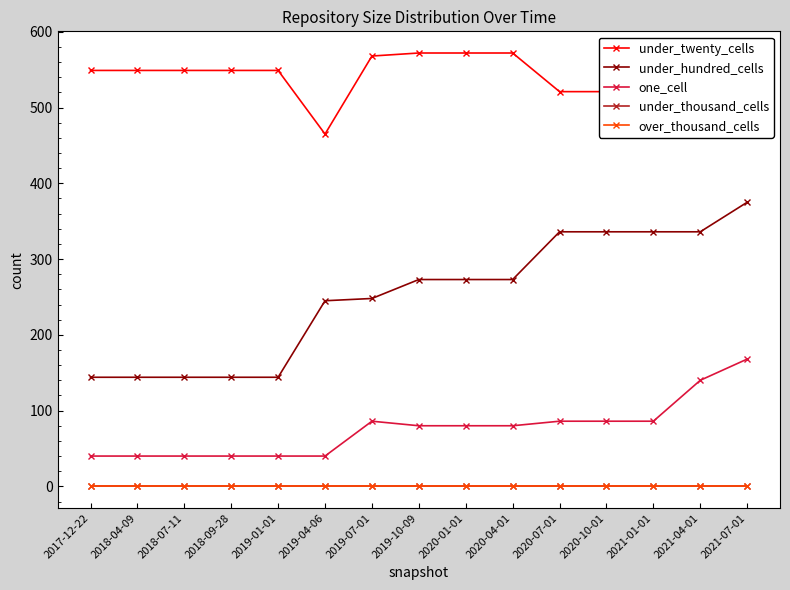

Is this an area chart (filled region under the line)?

No